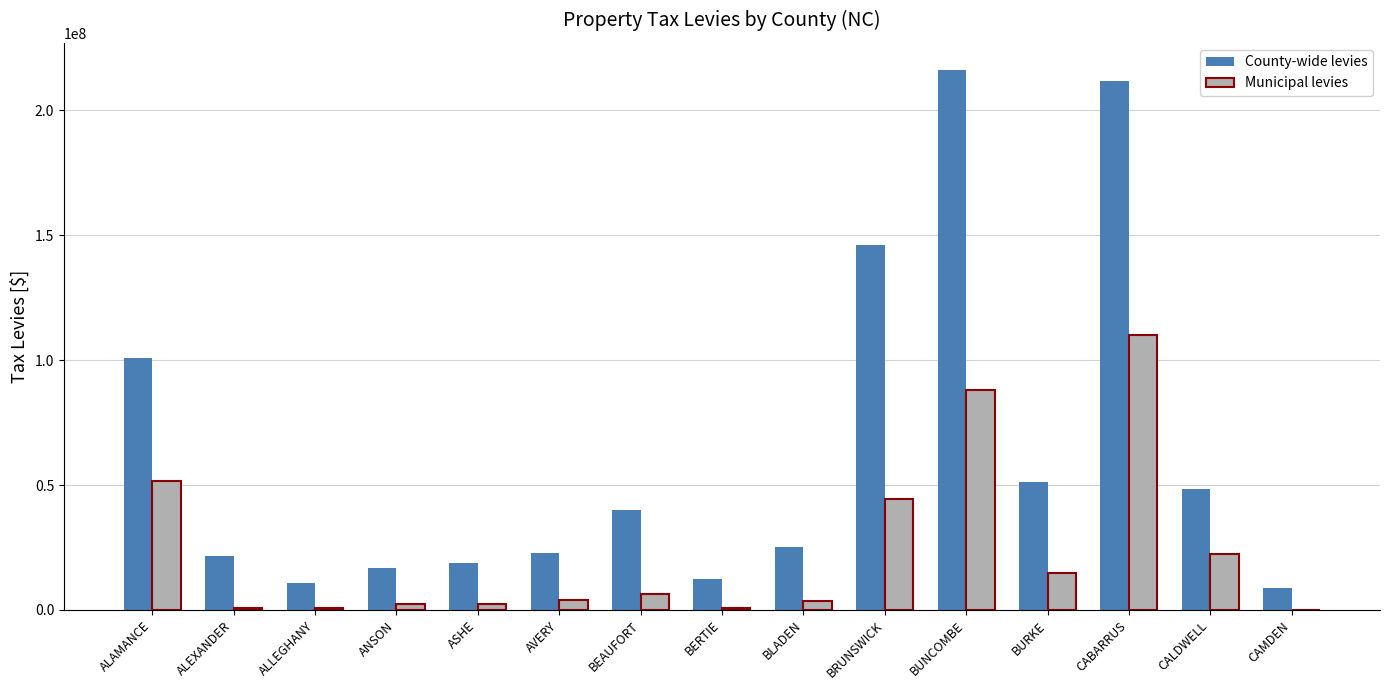

At which category is the sum across all series the highest?

CABARRUS